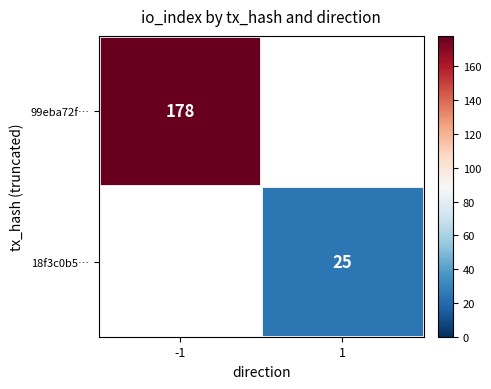

Which has a higher value, 1 or -1?

-1